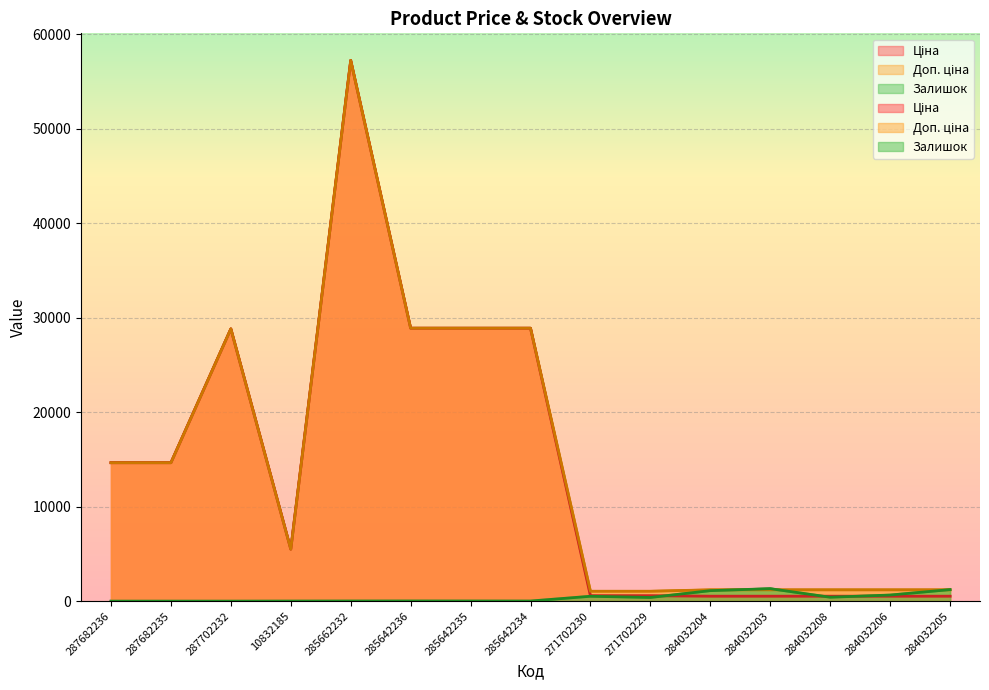

What is the value of the Ціна point at the 7th from the left?

28890.3